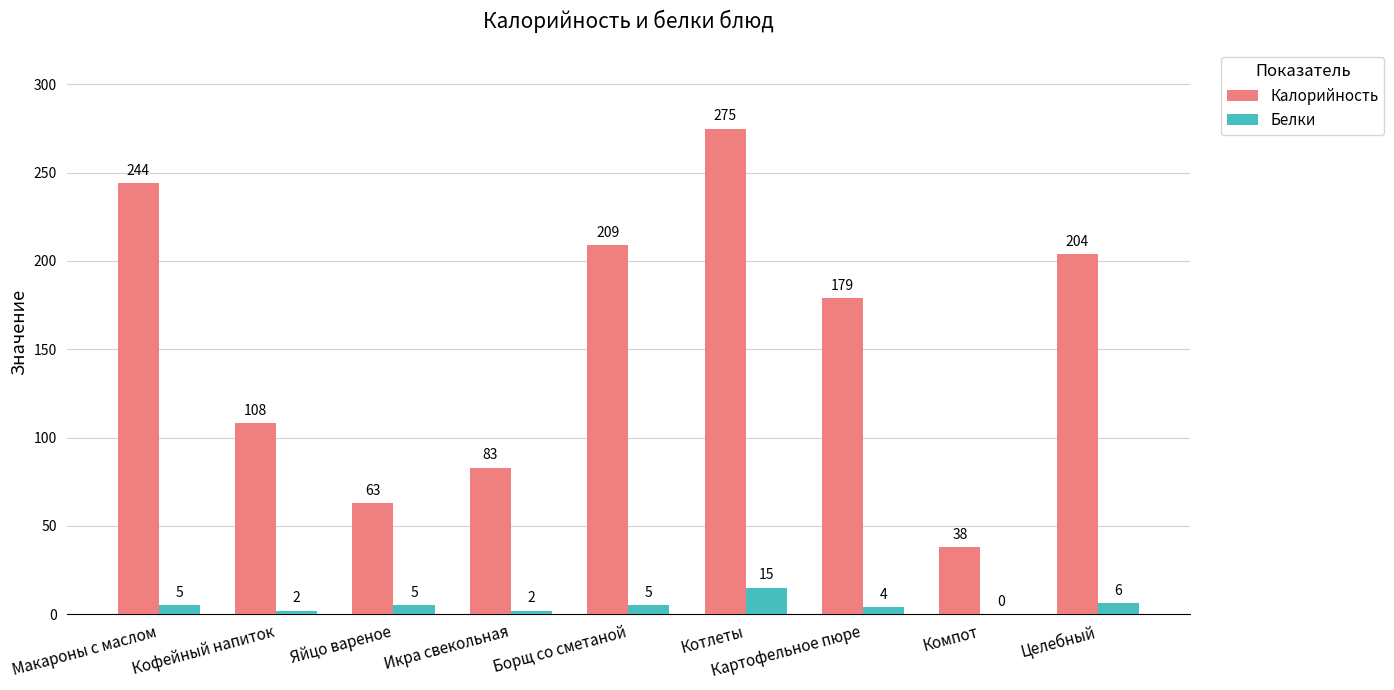

What is the sum of the Белки values at Макароны с маслом and Котлеты?

20